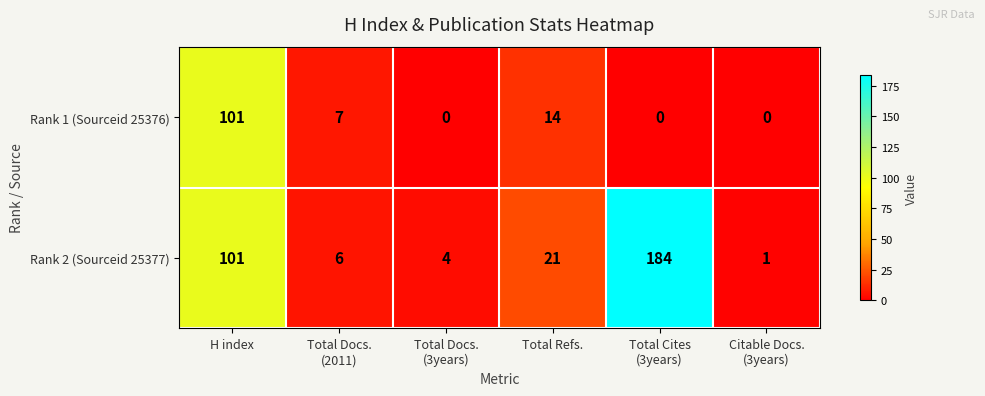

True or false: Rank 2 (Sourceid 25377) has a value of 36 at Total Refs..

False